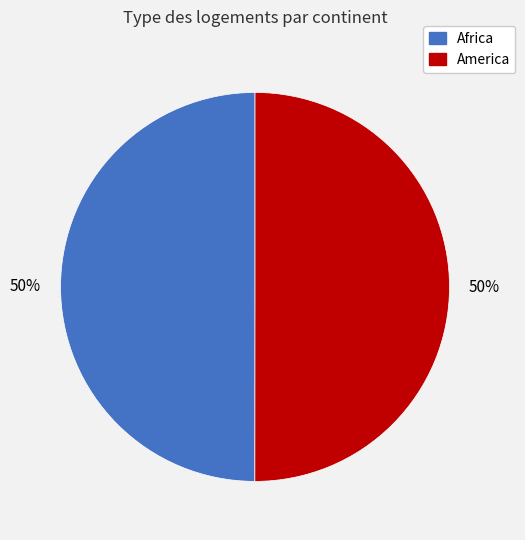

What percentage is the America slice, to the nearest percent?

50%